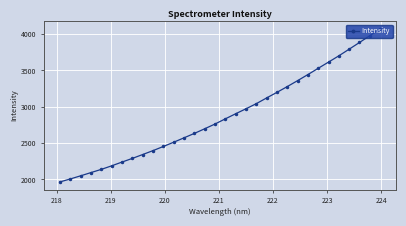

What is the minimum value shown in the chart?

1965.4